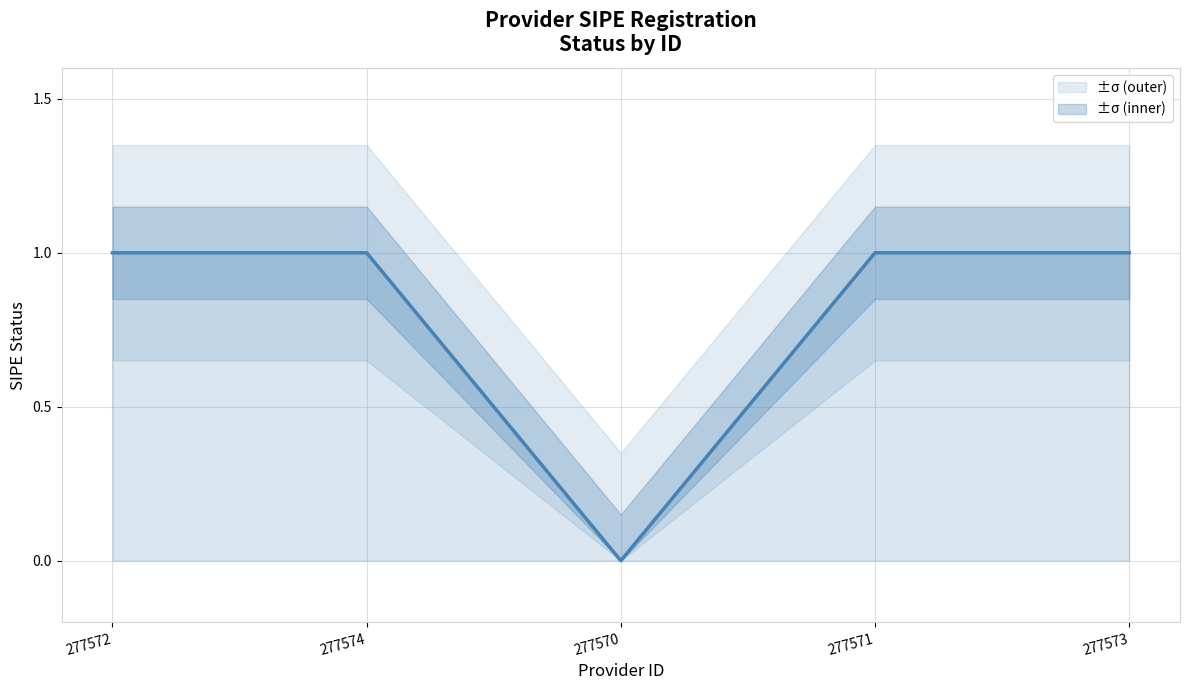

What value does the data have at 277574?

1